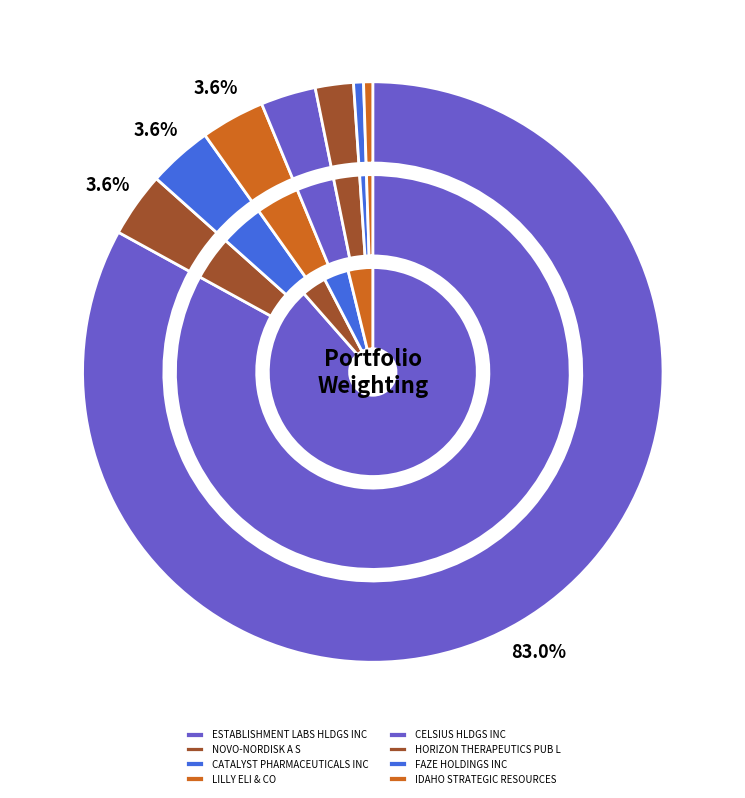

What is the change in value from HORIZON THERAPEUTICS PUB L to IDAHO STRATEGIC RESOURCES?

-1.6